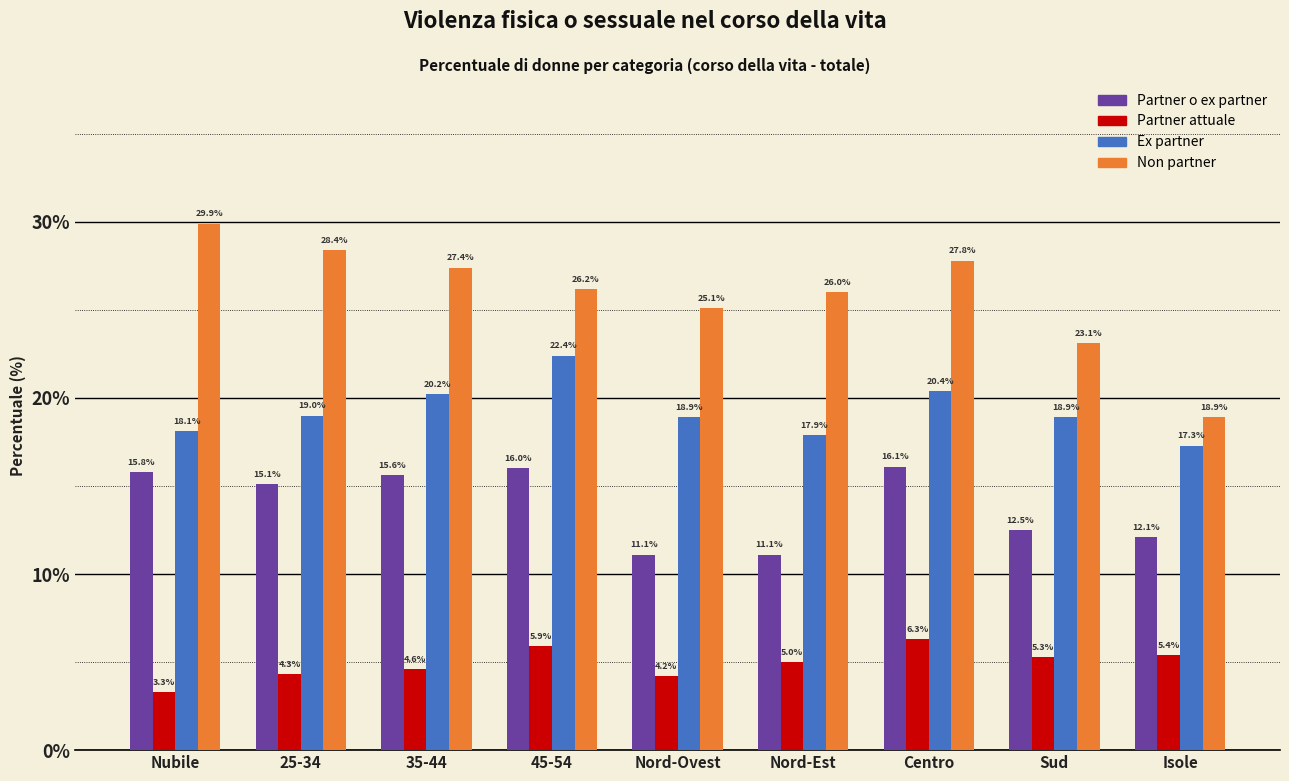

Reading right to left, extract all data points from this chart.

Partner o ex partner: 12.1	12.5	16.1	11.1	11.1	16.0	15.6	15.1	15.8
Partner attuale: 5.4	5.3	6.3	5.0	4.2	5.9	4.6	4.3	3.3
Ex partner: 17.3	18.9	20.4	17.9	18.9	22.4	20.2	19.0	18.1
Non partner: 18.9	23.1	27.8	26.0	25.1	26.2	27.4	28.4	29.9